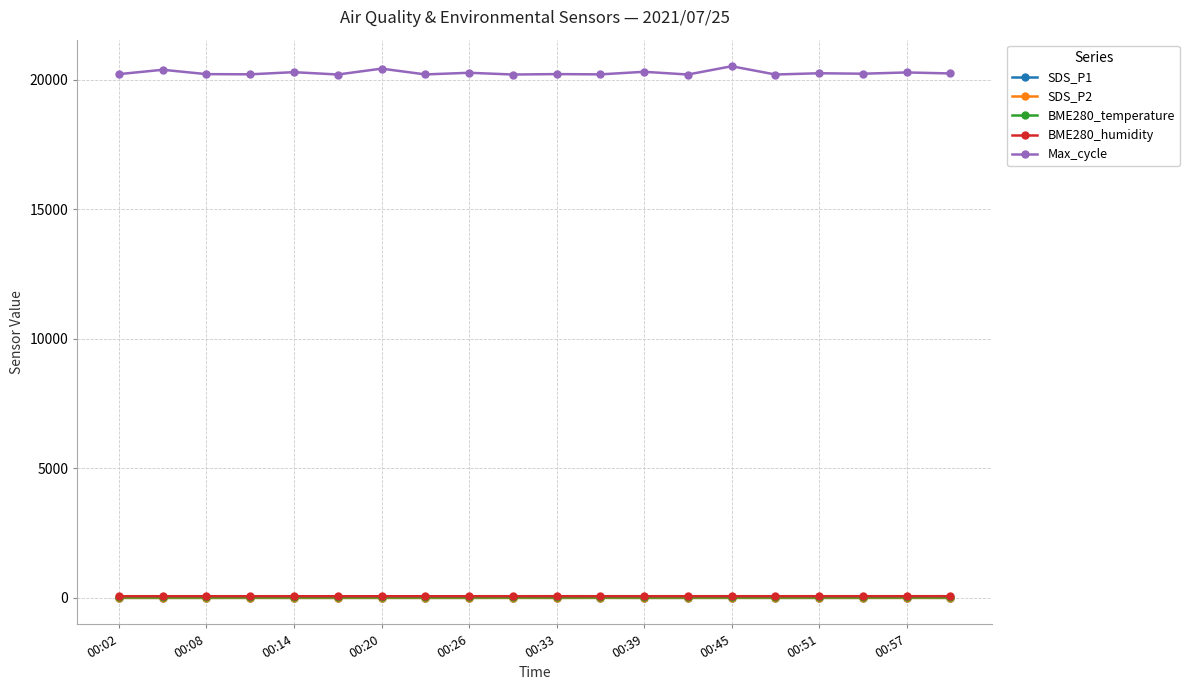

What is the minimum value shown in the chart?

1.9